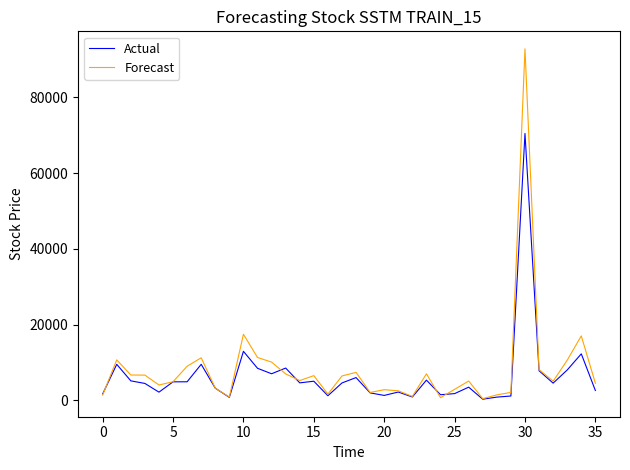

What is the maximum value for Actual?

70446.3